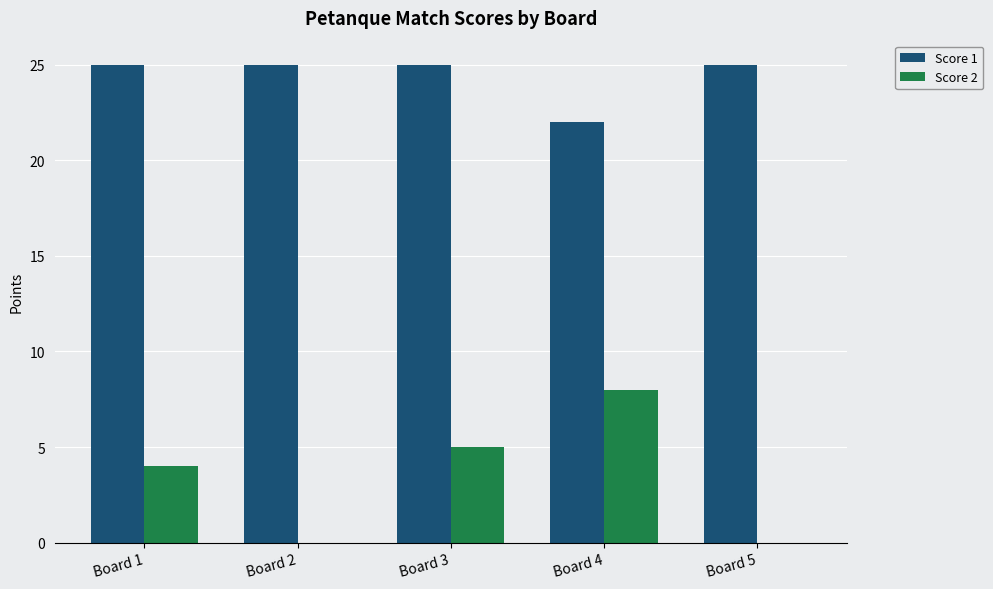

True or false: Score 2 has a value of 3 at Board 3.

False